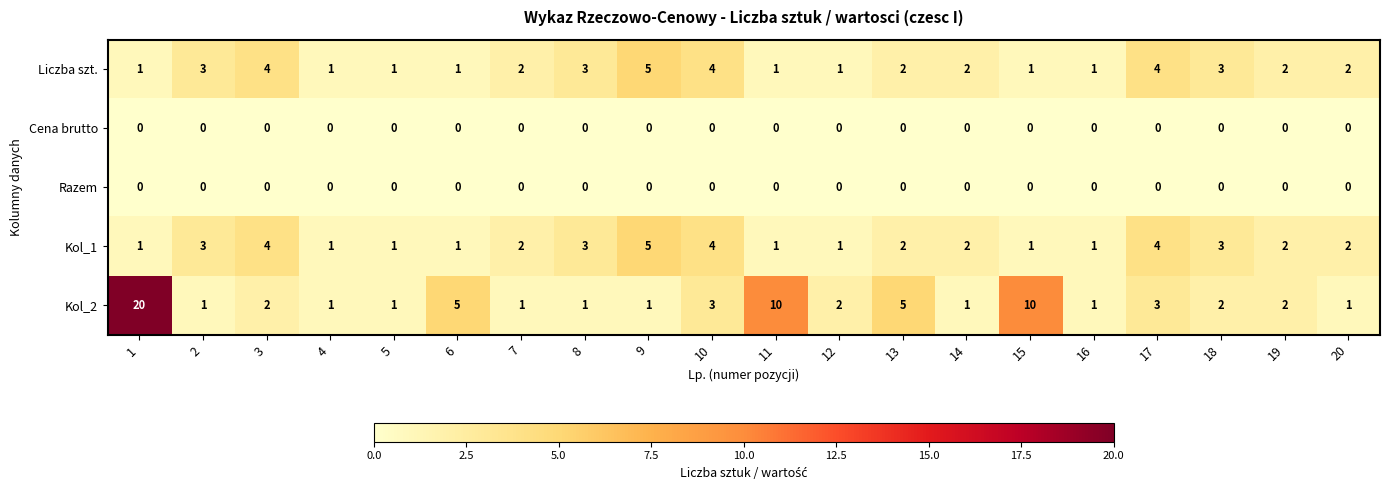

What is the maximum value shown in the chart?

20